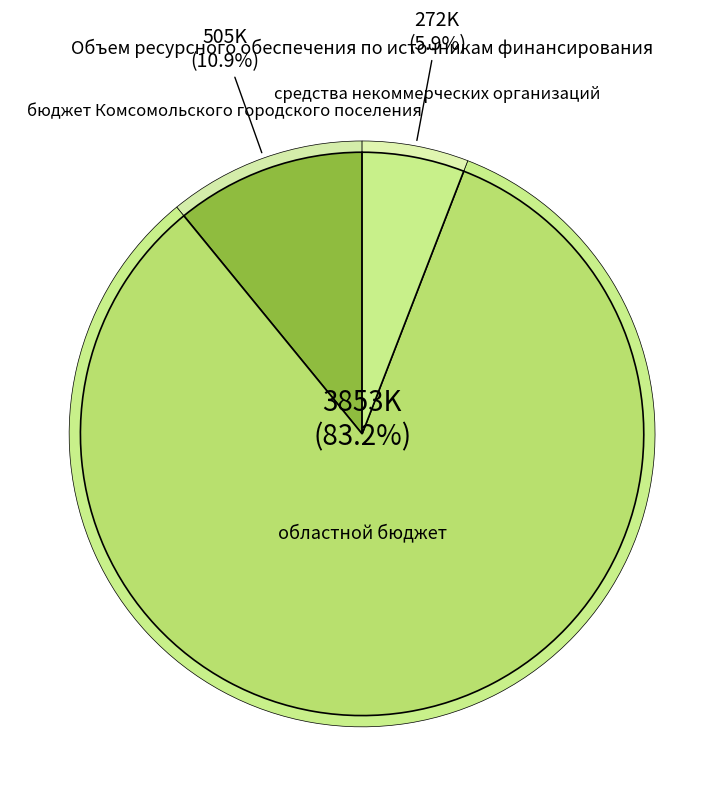

What is the change in value from бюджет Комсомольского городского поселения to областной бюджет?

+3347680.2